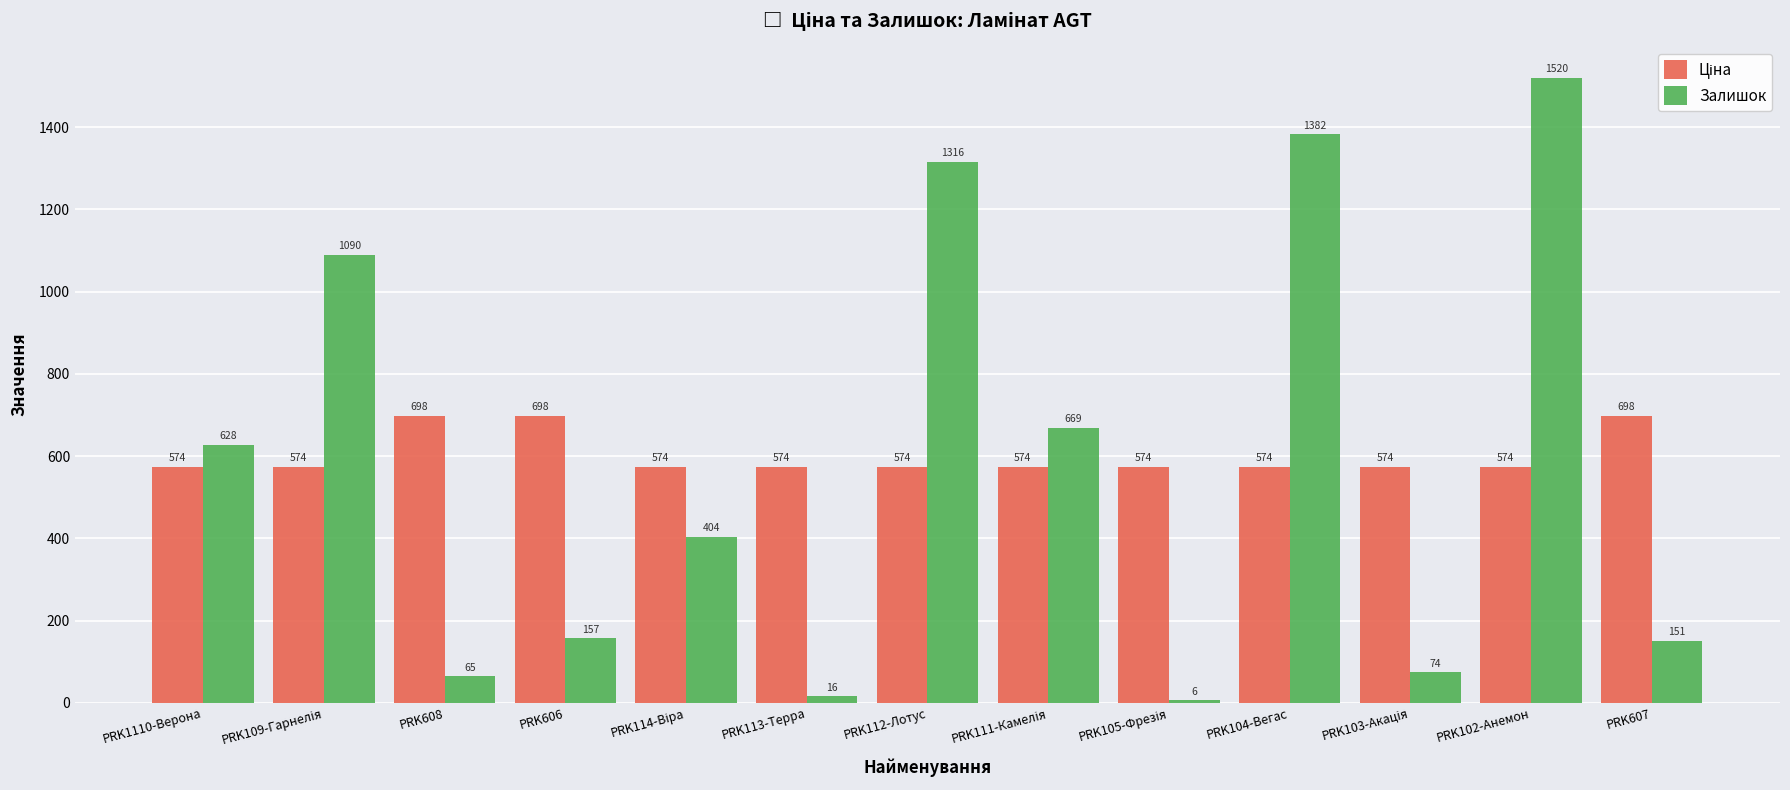

At how many categories does at least one series exceed 248?

13